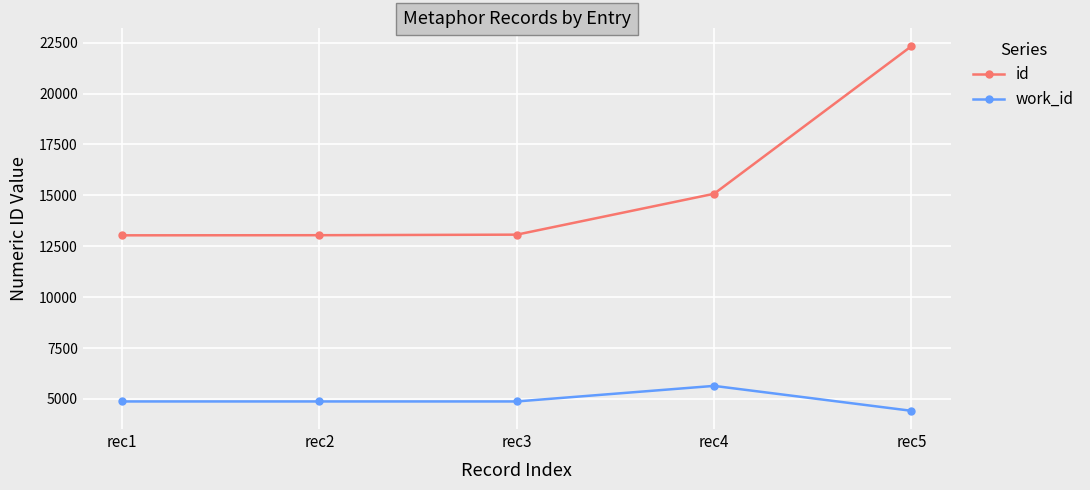

At which category does the chart reach its peak across all series?

rec5